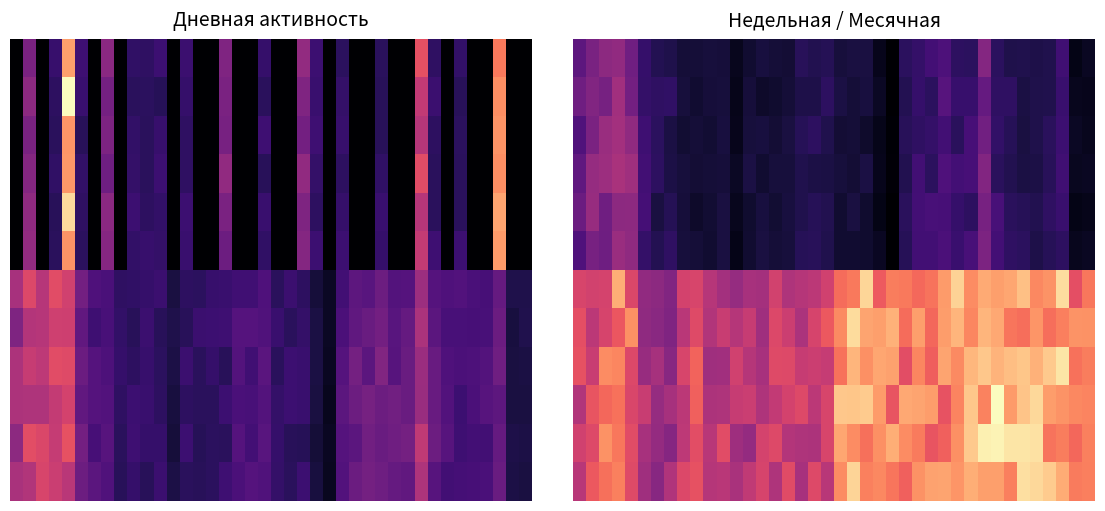

The value of 10 at 5 is 10.6. True or false?

True